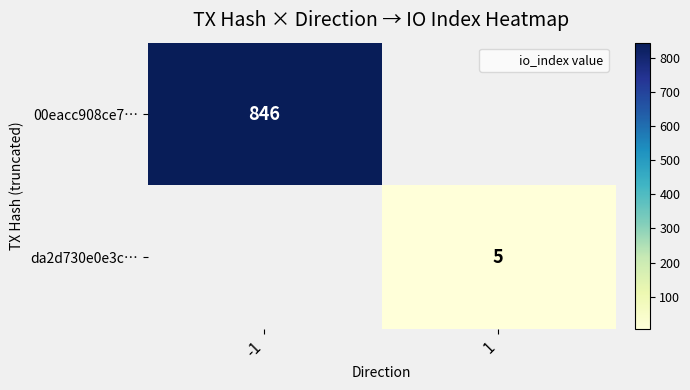

True or false: 00eacc908ce7… has a value of 302.1 at -1.

False